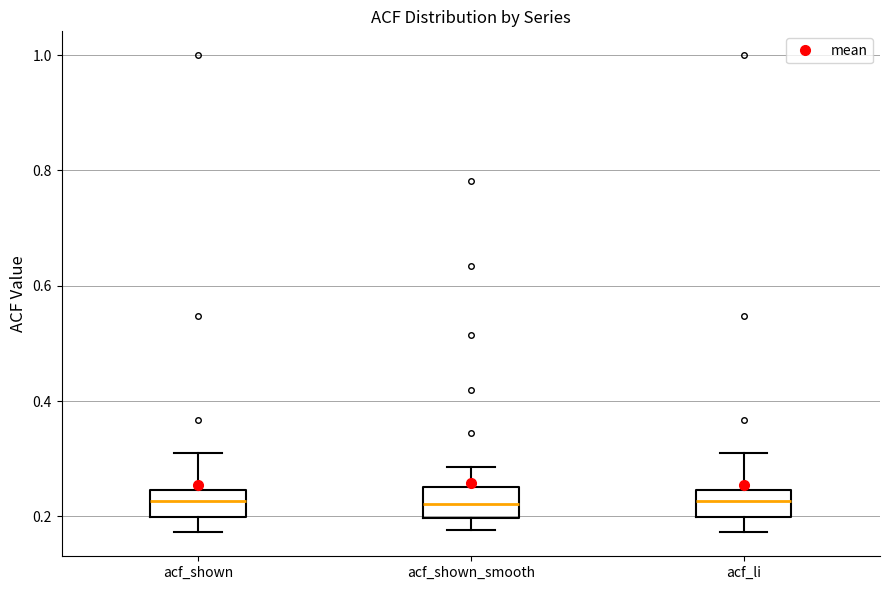

Where is the lower edge of the box for acf_shown on the y-axis? The values are not printed on the chart, so give them approximately, as read against the axis.

0.20